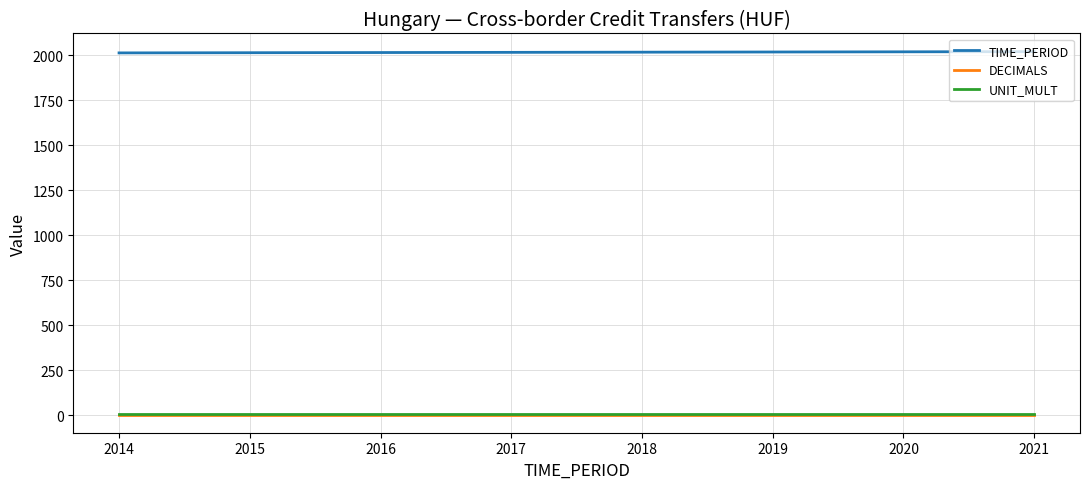

Which series has the largest total across all categories?

TIME_PERIOD